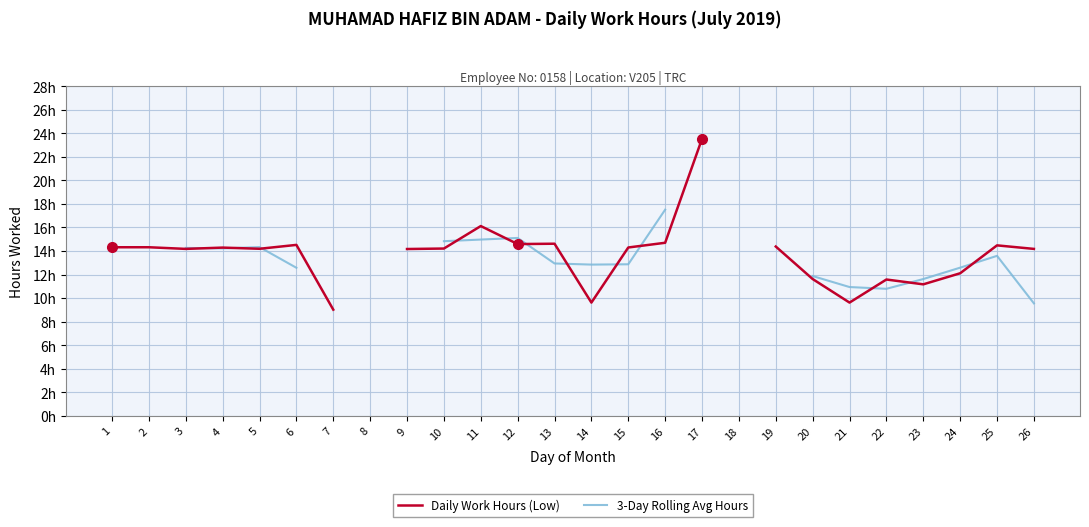

At which label does Daily Work Hours (Low) reach its minimum?

7